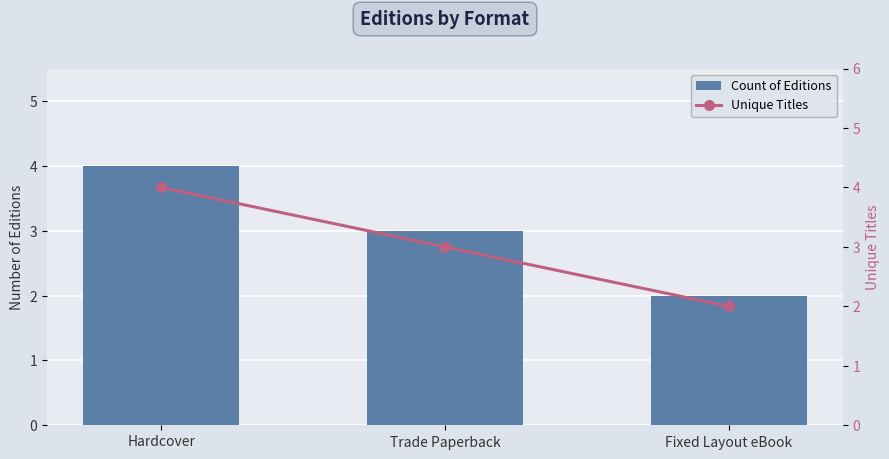

What is the difference between the Count of Editions values at Fixed Layout eBook and Hardcover?

2